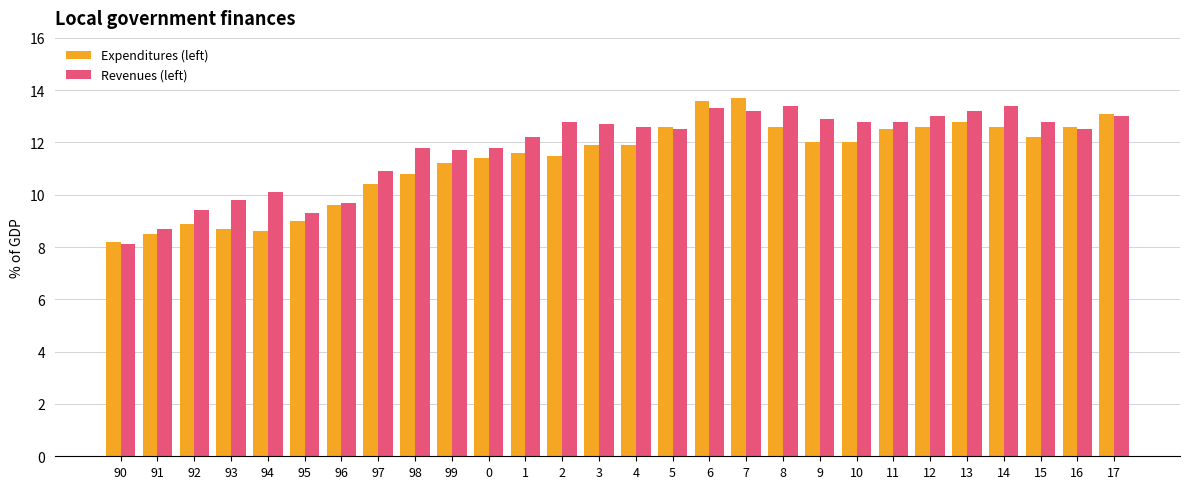

True or false: Revenues (left) has a value of 12.8 at 11.

True